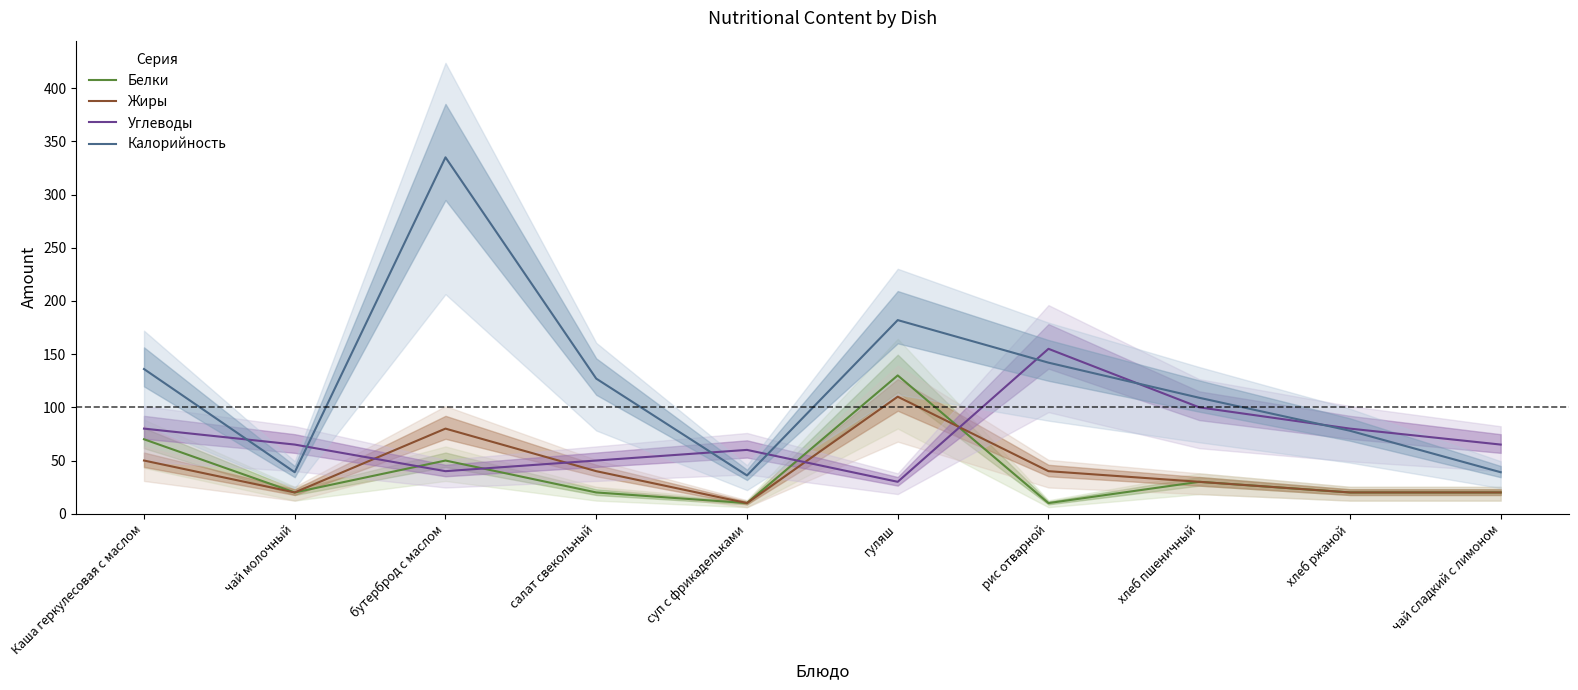

Reading right to left, list all the values displayed in this chart.

Белки: 20	20	30	10	130	10	20	50	20	70
Жиры: 20	20	30	40	110	10	40	80	20	50
Углеводы: 65	80	100	155	30	60	50	40	65	80
Калорийность: 39	78	109	142	182	36	127	335	39	136